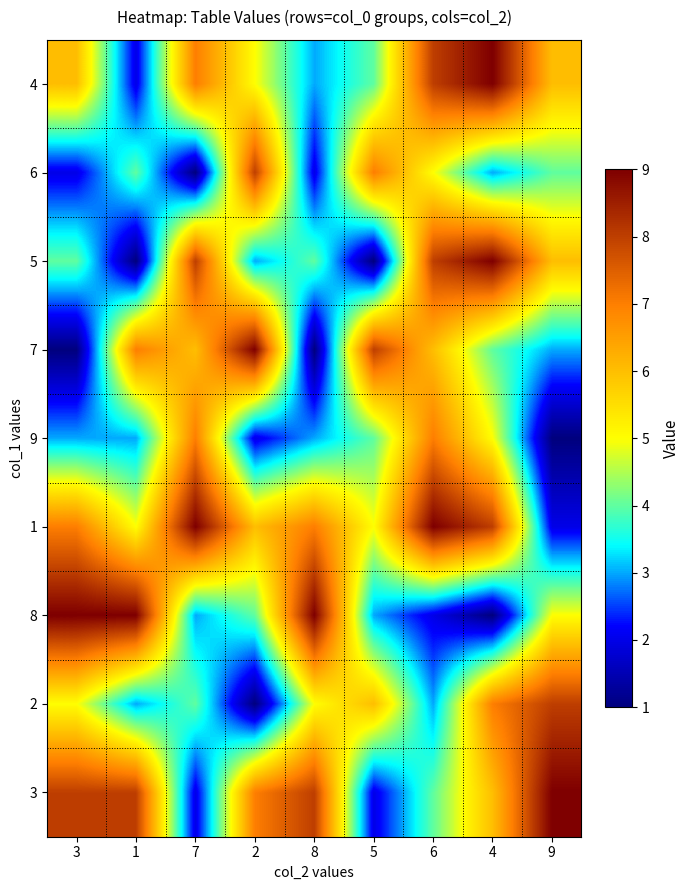

Which category has the highest value across all series?

4